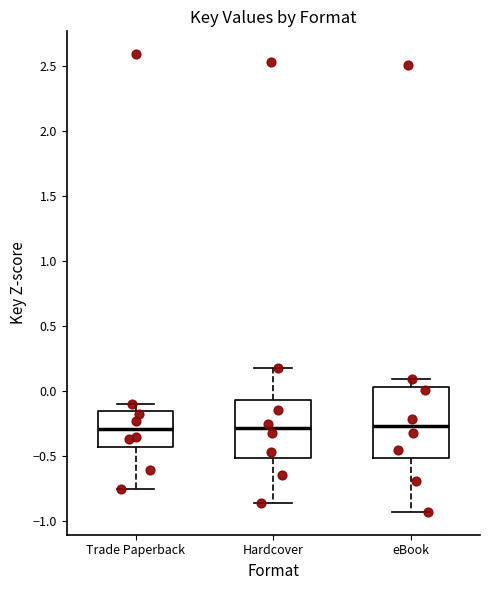

Which box is the tallest, from its lower edge to its upper edge?

eBook